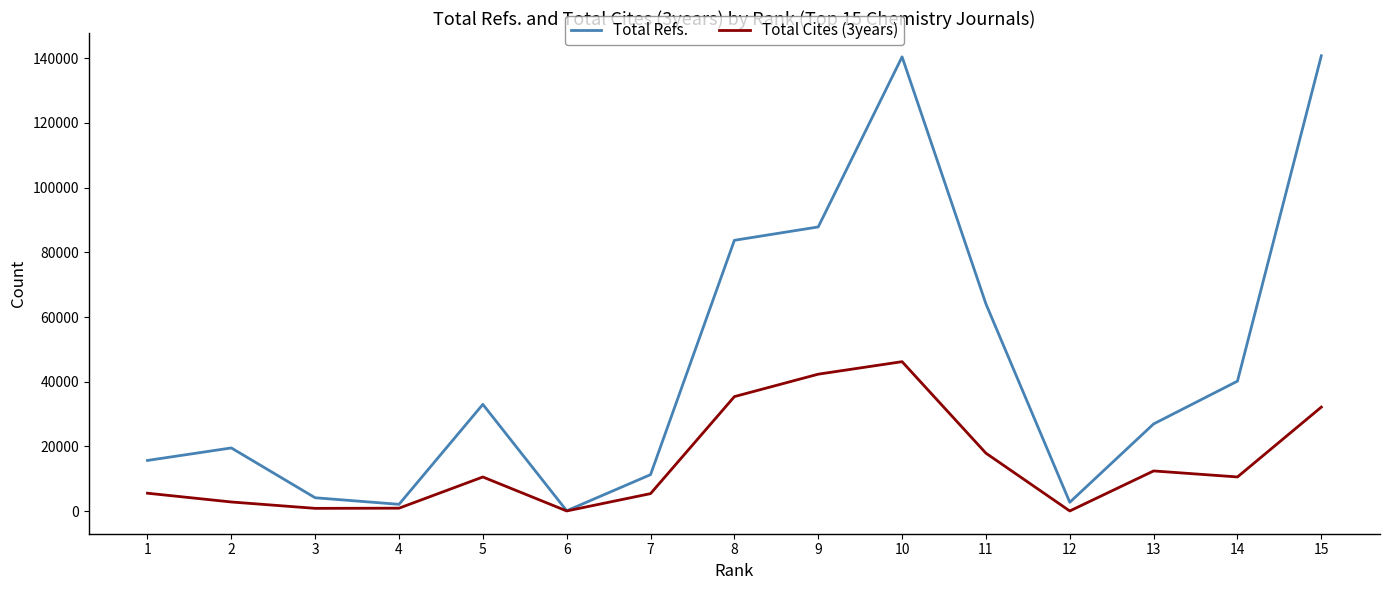

Rank the series at 3 from lowest to highest value.

Total Cites (3years), Total Refs.